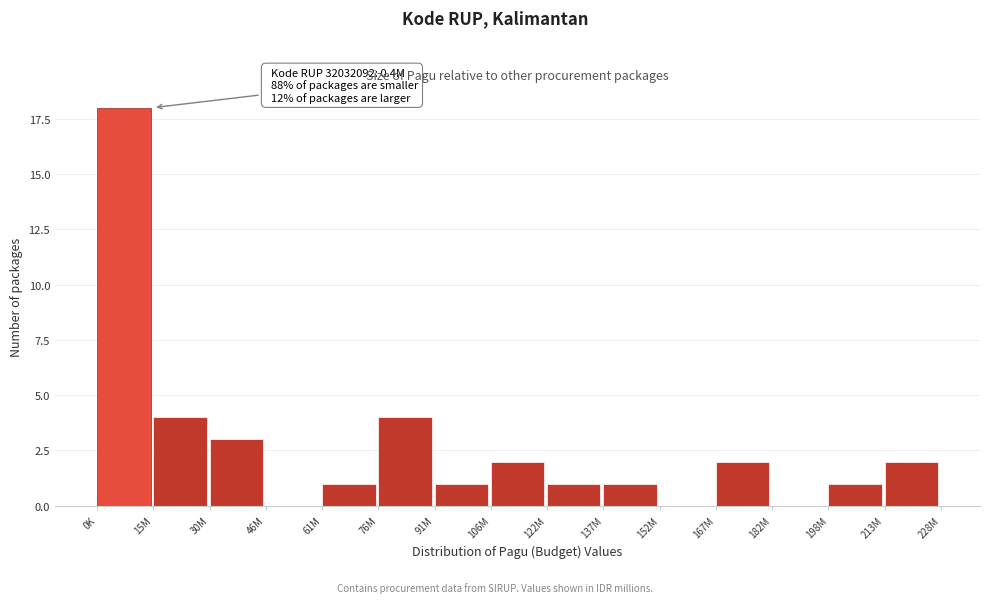

Reading left to right, list all the values displayed in this chart.

0K=18	15M=4	30M=3	46M=0	61M=1	76M=4	91M=1	106M=2	122M=1	137M=1	152M=0	167M=2	182M=0	198M=1	213M=2